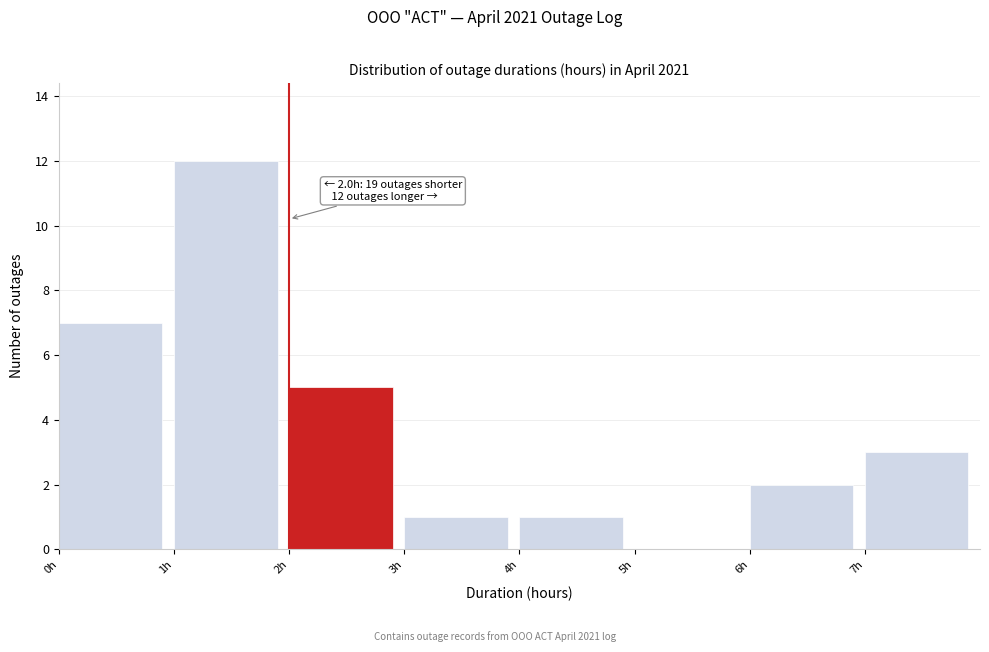

Over which range of the x-axis is the bar tallest?

1 to 2